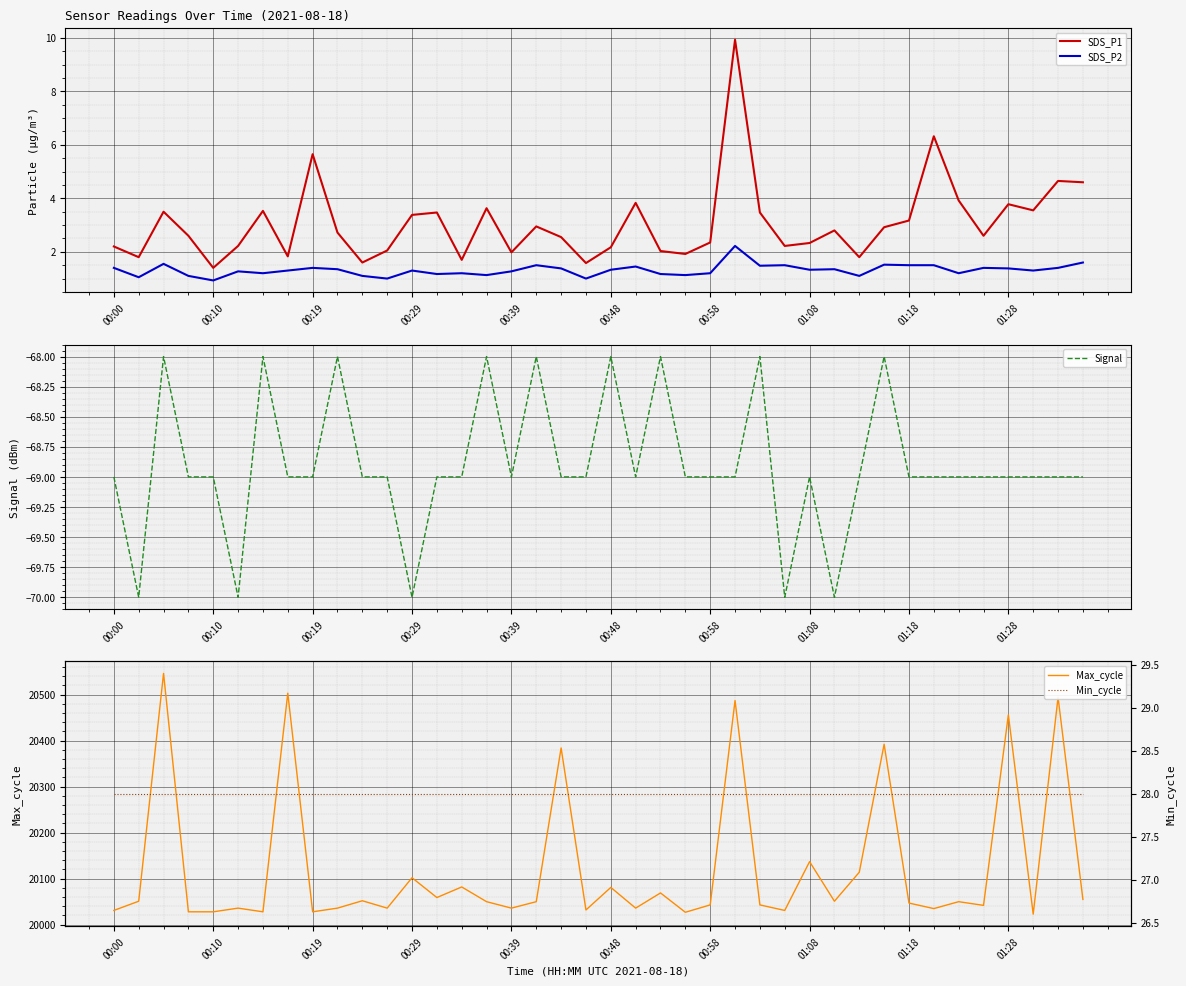

True or false: SDS_P1 and SDS_P2 cross at least once.

False